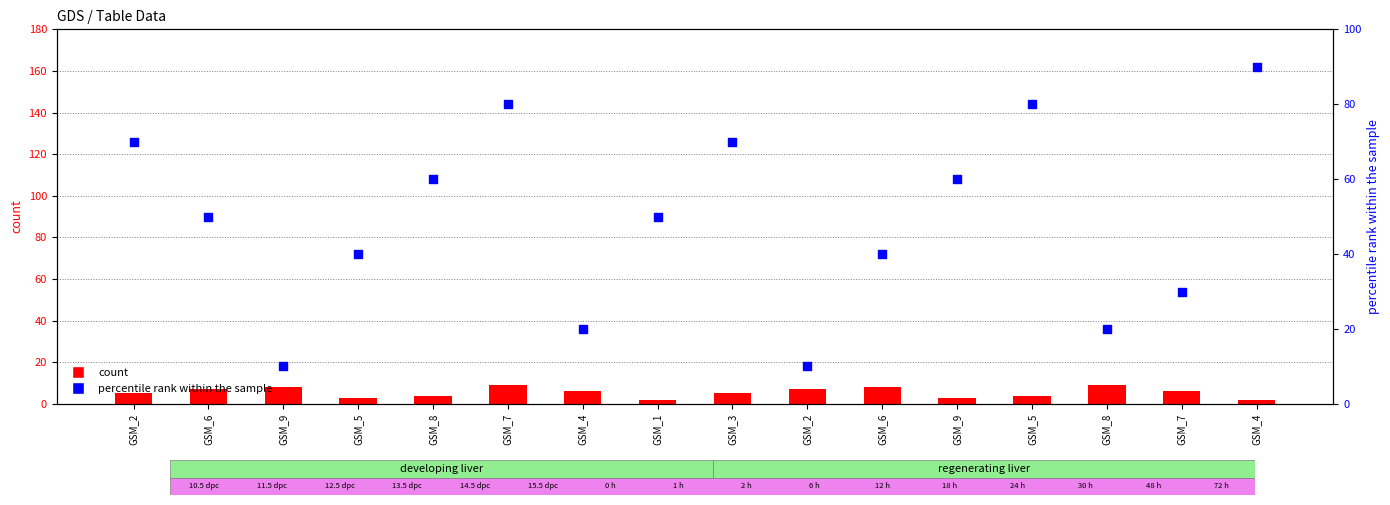

Which series contains the lowest Y value?

count